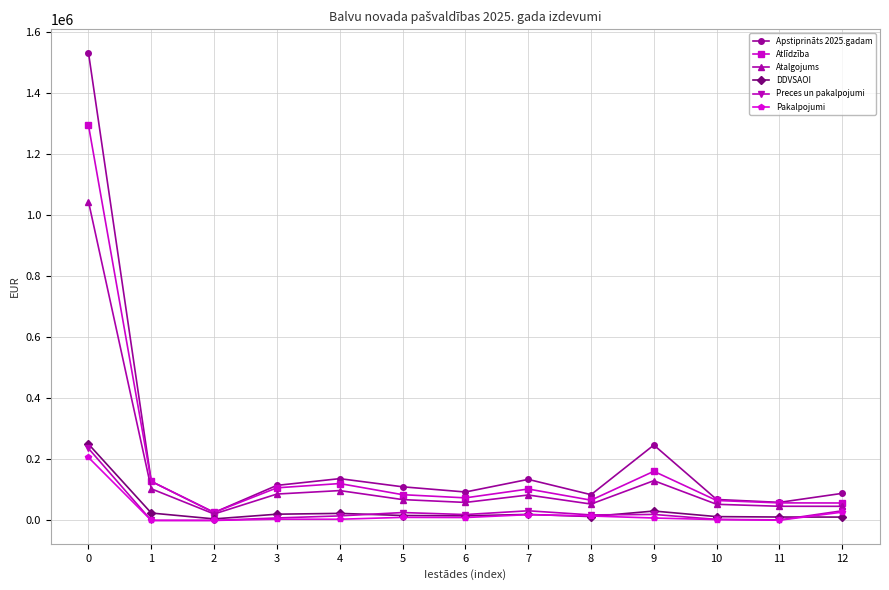

Is the value of DDVSAOI at 5 greater than the value of Atalgojums at 10?

No